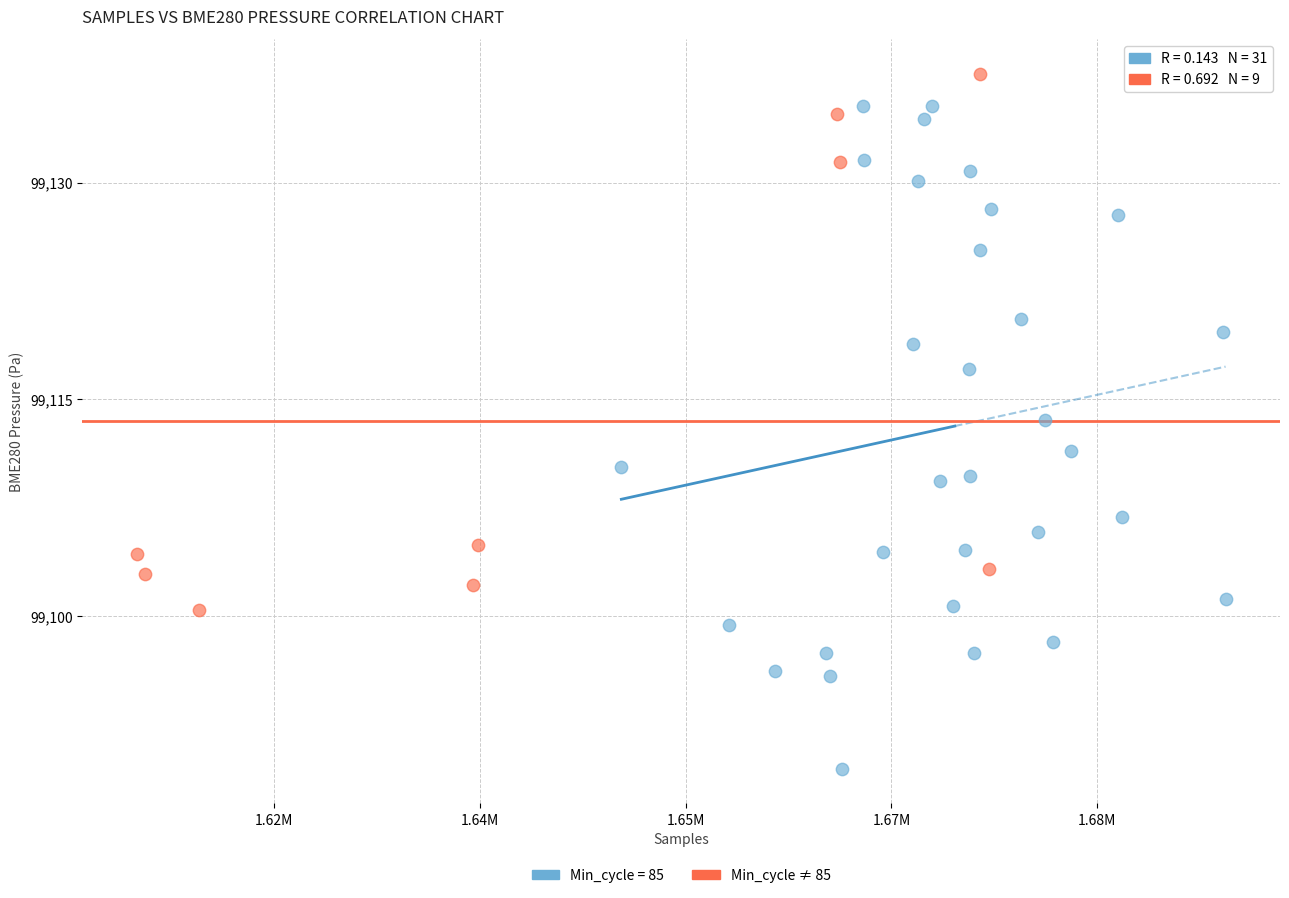

Which series reaches the minimum Y coordinate?

Min_cycle = 85